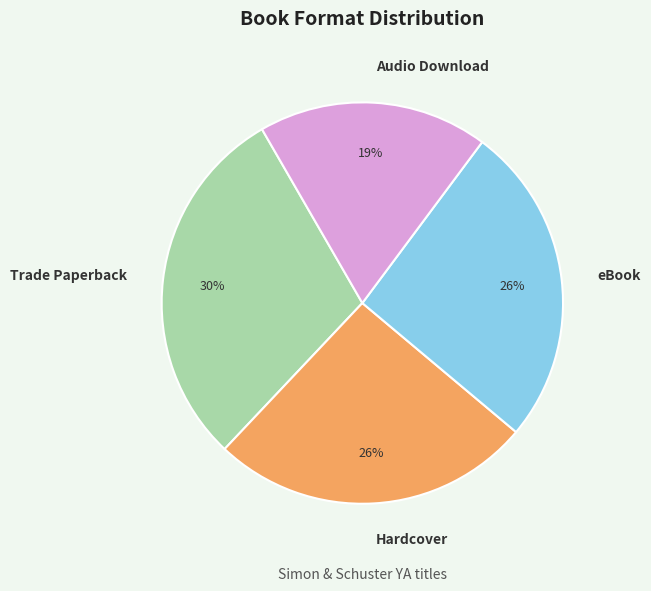

Which category has the smallest portion of the pie?

Audio Download